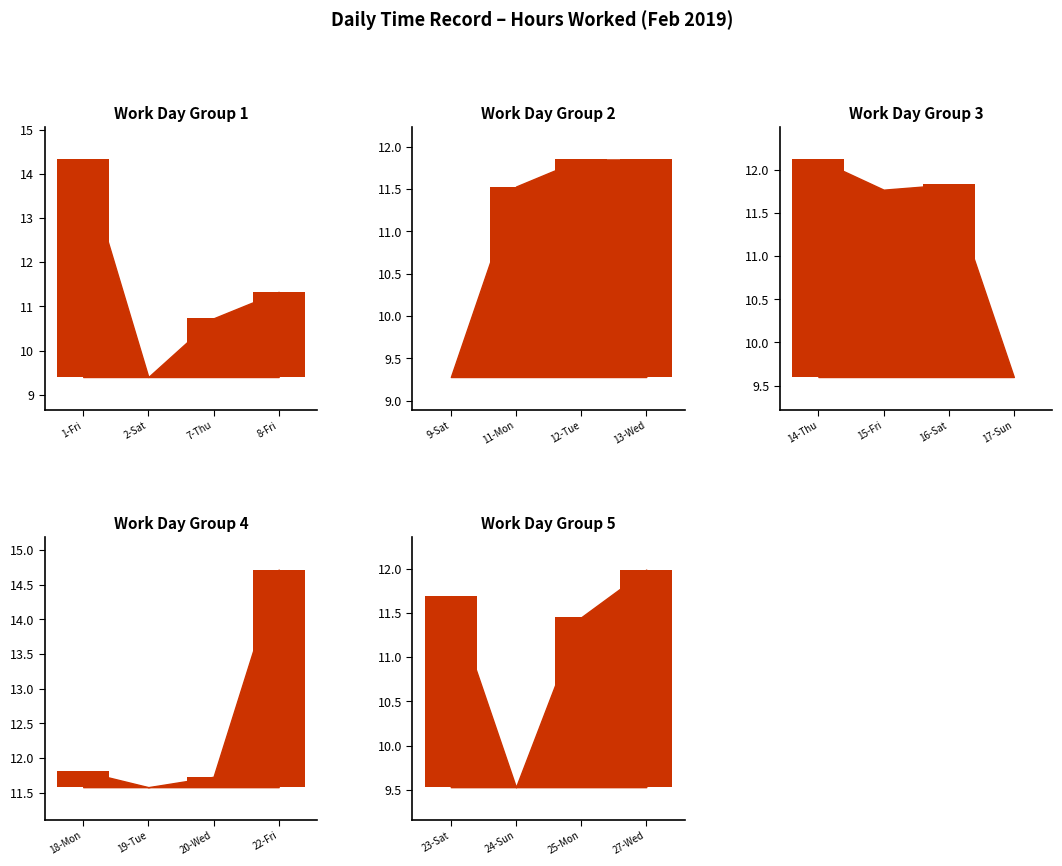

True or false: there are more than 1 points higher than both neighbors.

True